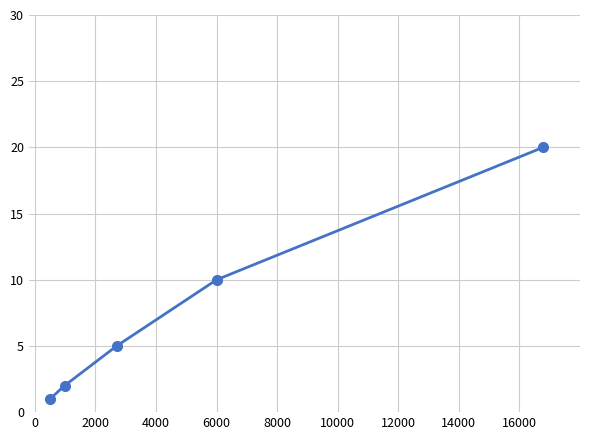

Reading left to right, list all the values displayed in this chart.

1	2	5	10	20